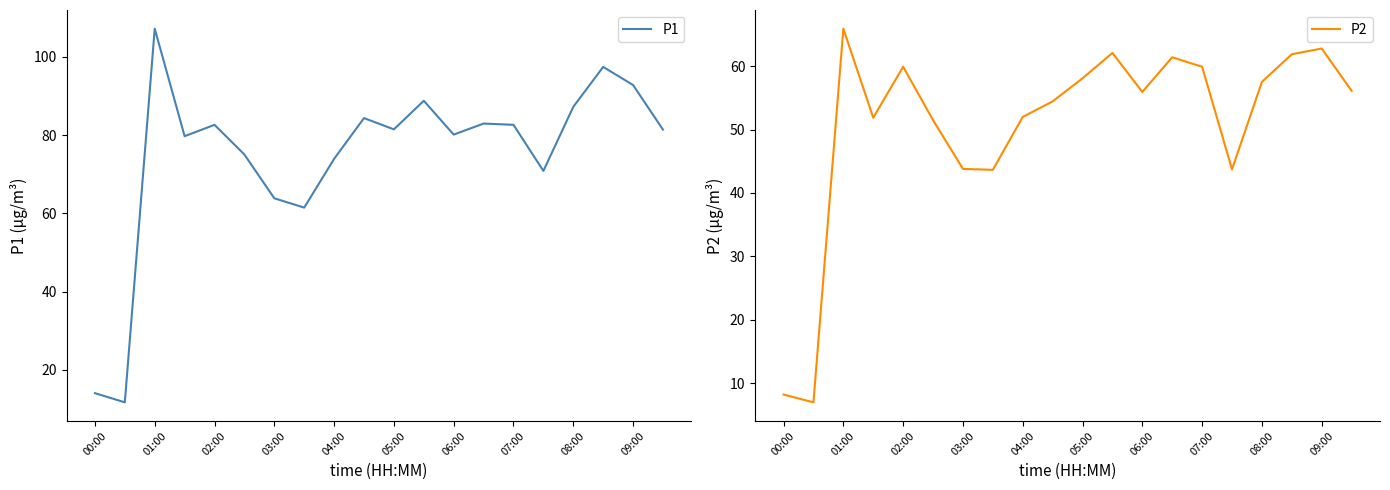

The value of P1 at 00:00 is 14.1. True or false?

True